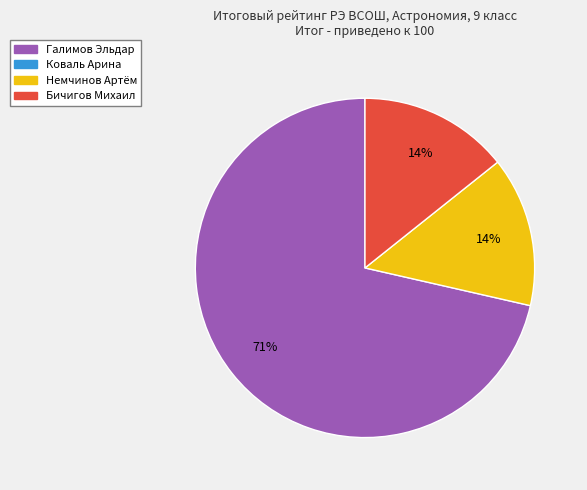

How many slices are in this pie chart?

3